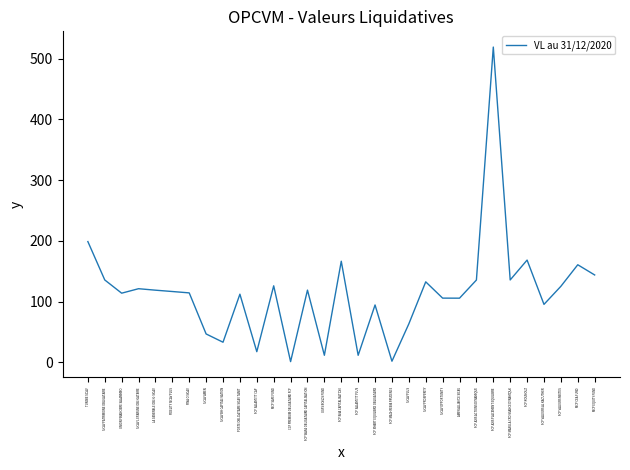

What is the greatest value displayed?

519.2